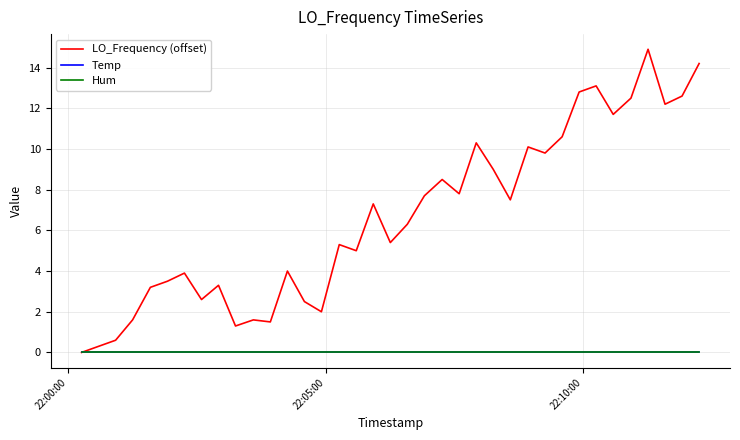

Does the chart have visible grid lines?

Yes